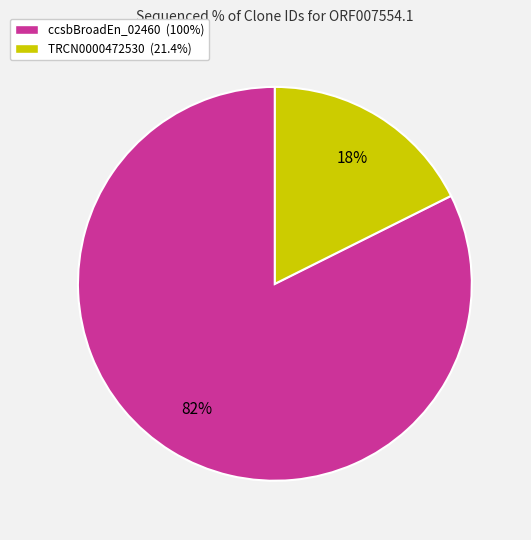

Which slice represents more than half of the pie?

ccsbBroadEn_02460 (100%)